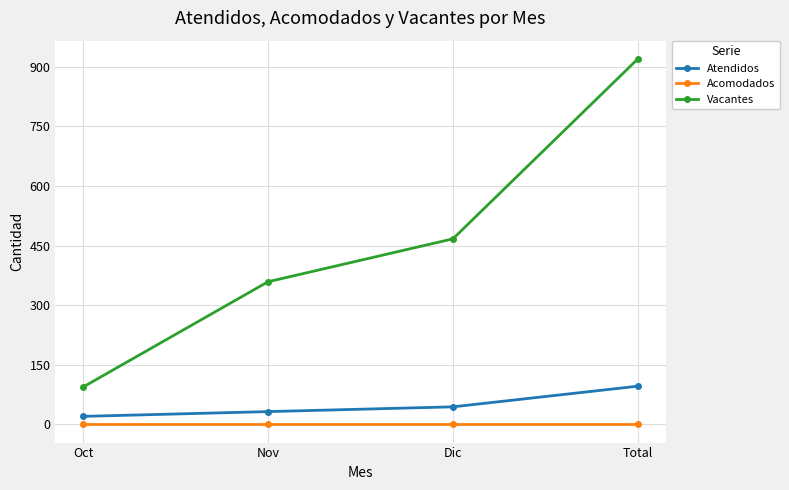

At Dic, list the series in order from largest to smallest.

Vacantes, Atendidos, Acomodados